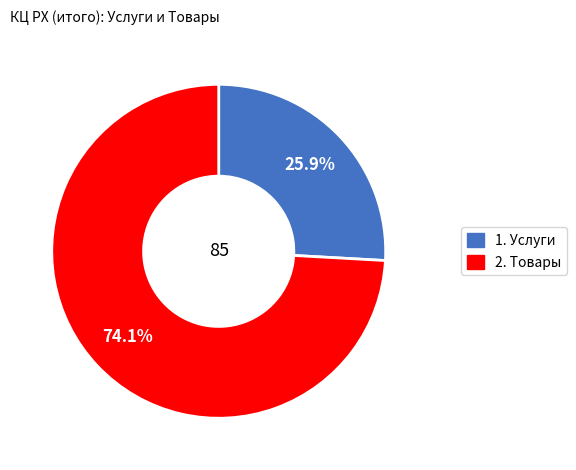

What percentage is the 1. Услуги slice, to the nearest percent?

26%